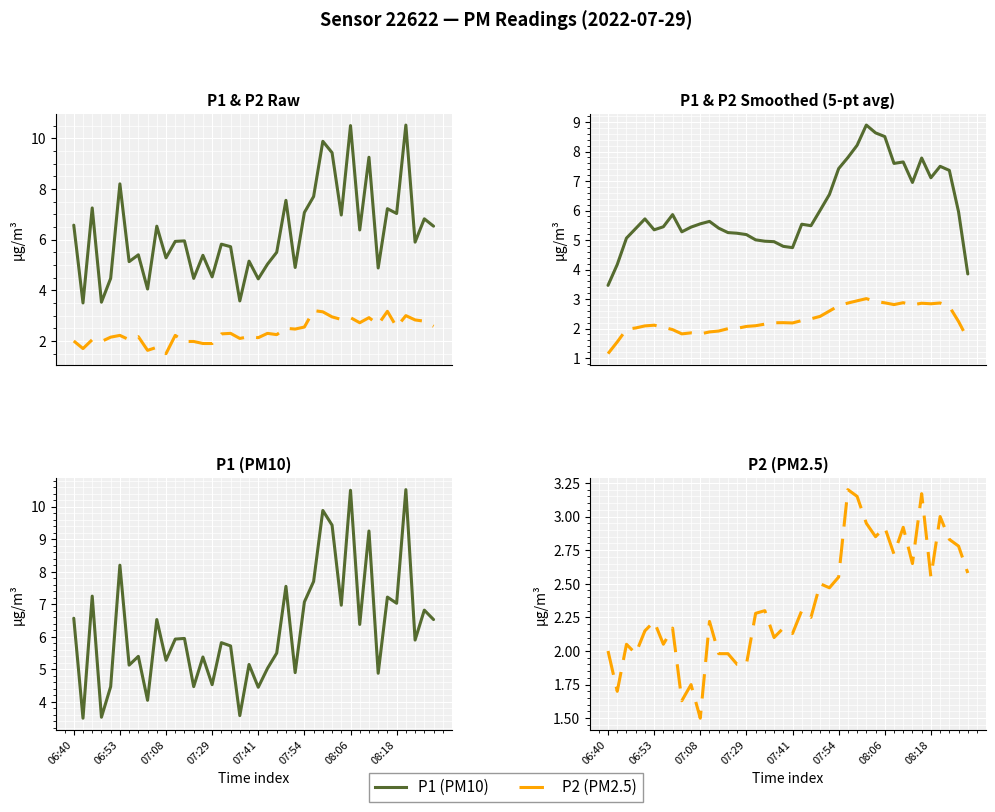

Is the value of P1 smoothed at 36 greater than the value of P1 raw at 07:41?

Yes